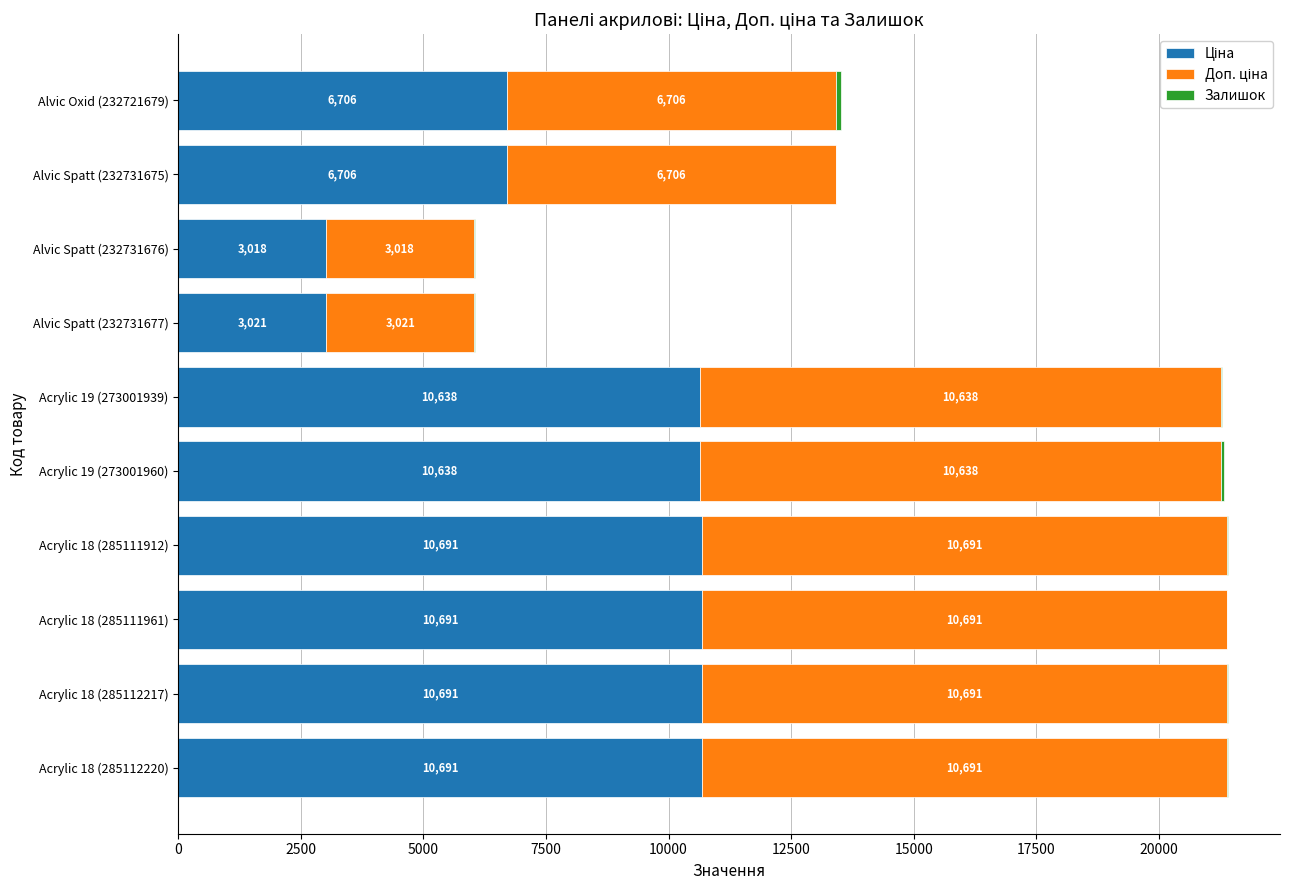

What is the value of the Ціна bar at the 3rd from the left?

10690.9